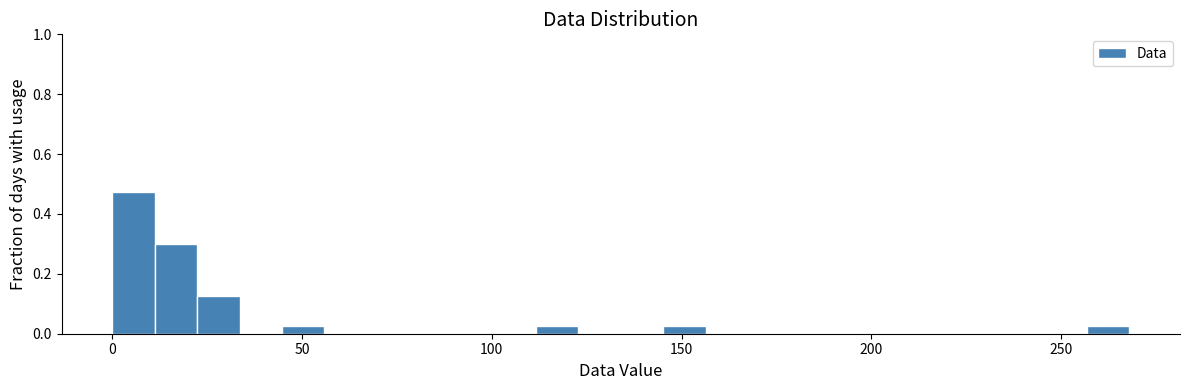

Around what value on the x-axis is the tallest bar? Give the approximate position of its centre, as read against the axis.

5